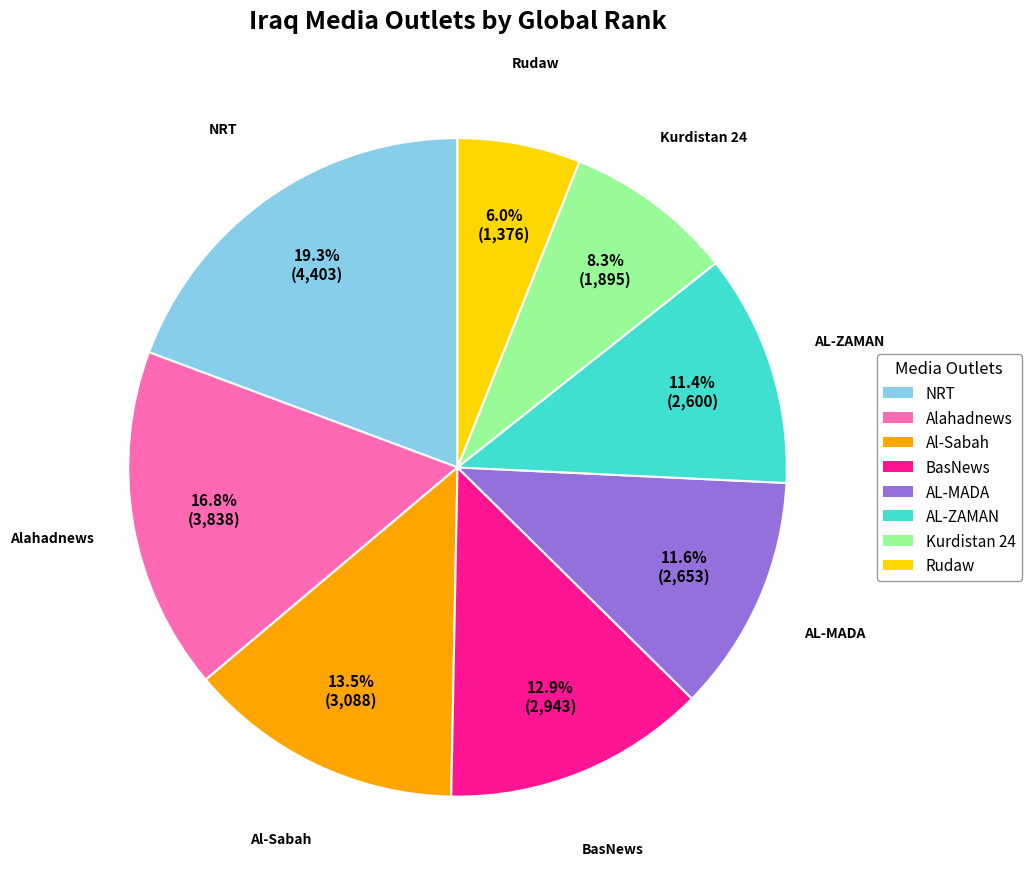

To the nearest percent, what is the combined percentage of Kurdistan 24 and BasNews?

21%